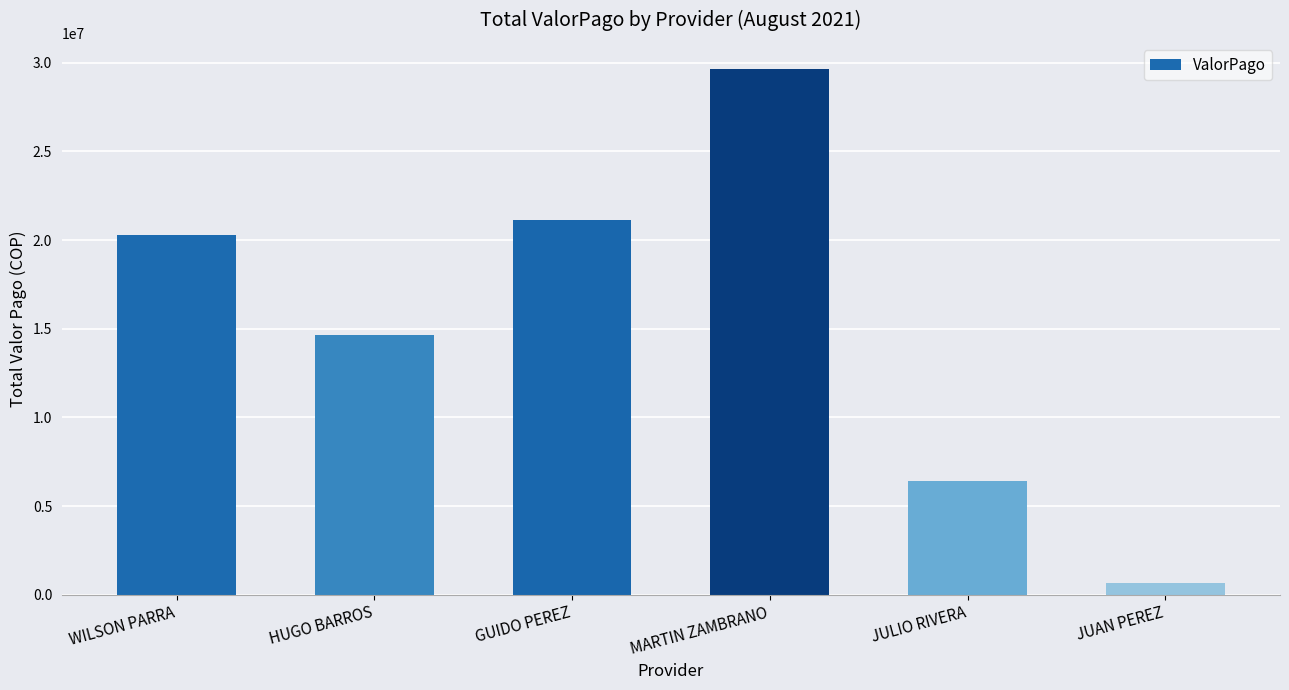

Reading left to right, list all the values displayed in this chart.

WILSON PARRA=20276398	HUGO BARROS=14669371	GUIDO PEREZ=21157900	MARTIN ZAMBRANO=29646040	JULIO RIVERA=6429426	JUAN PEREZ=655052